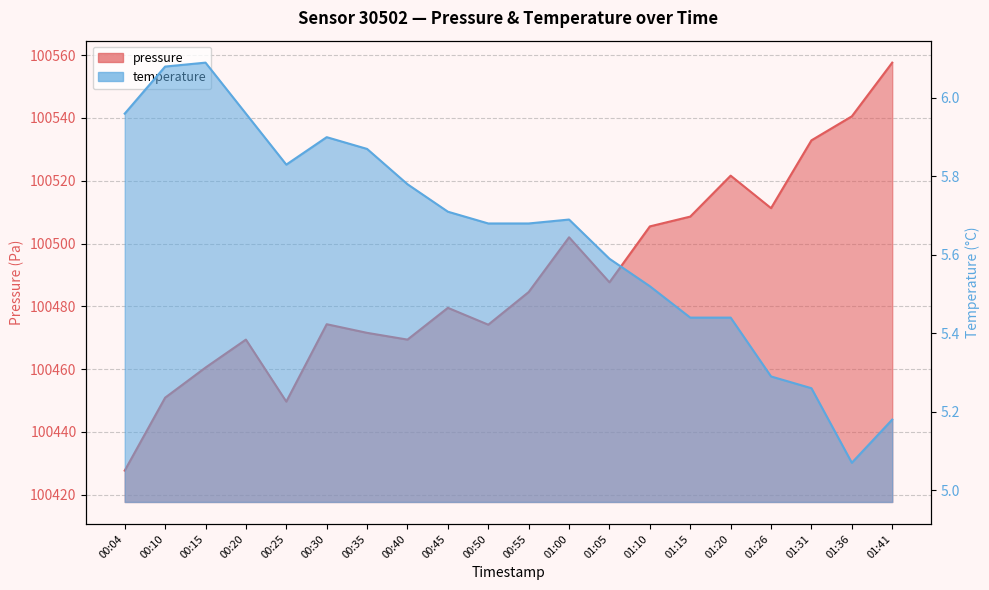

What is the highest value of the pressure series?

100557.6